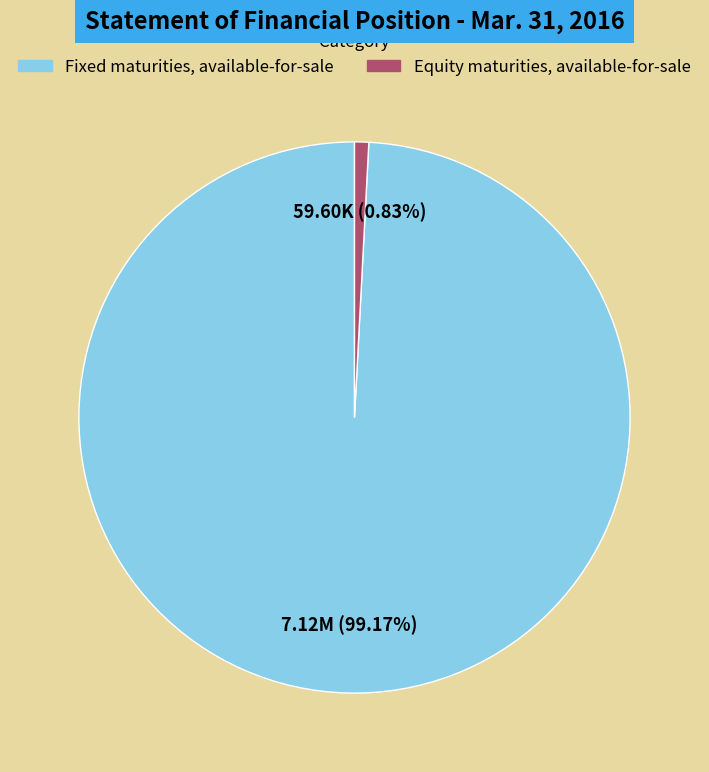

Which category accounts for the majority?

Fixed maturities, available-for-sale